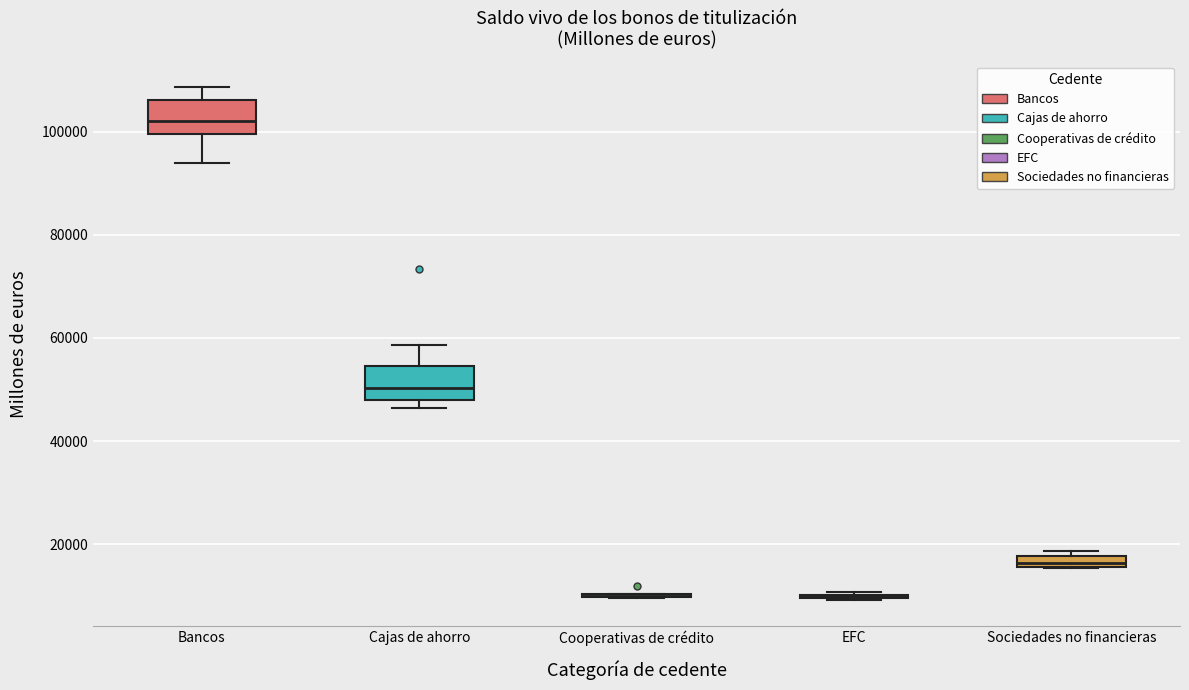

Where is the lower edge of the box for Cajas de ahorro on the y-axis? The values are not printed on the chart, so give them approximately, as read against the axis.

48000